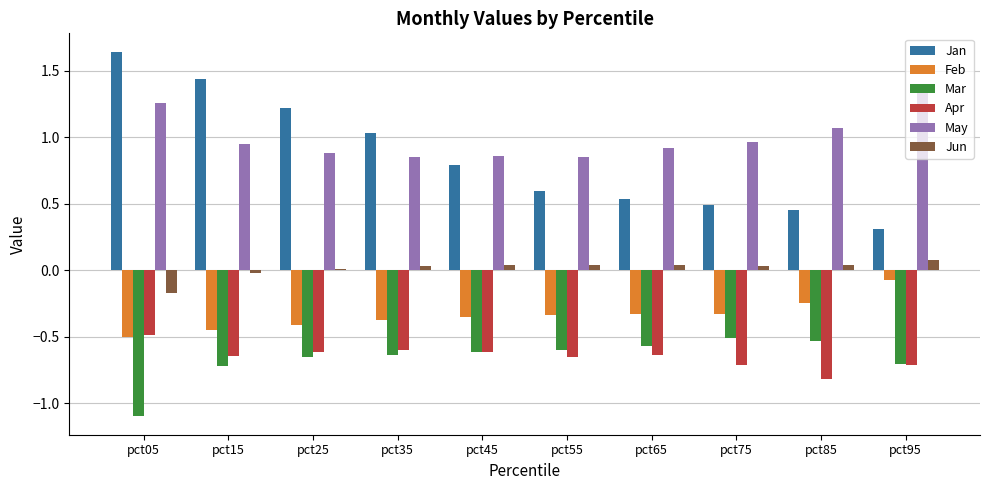

Which series changed the most between pct15 and pct85?

Jan